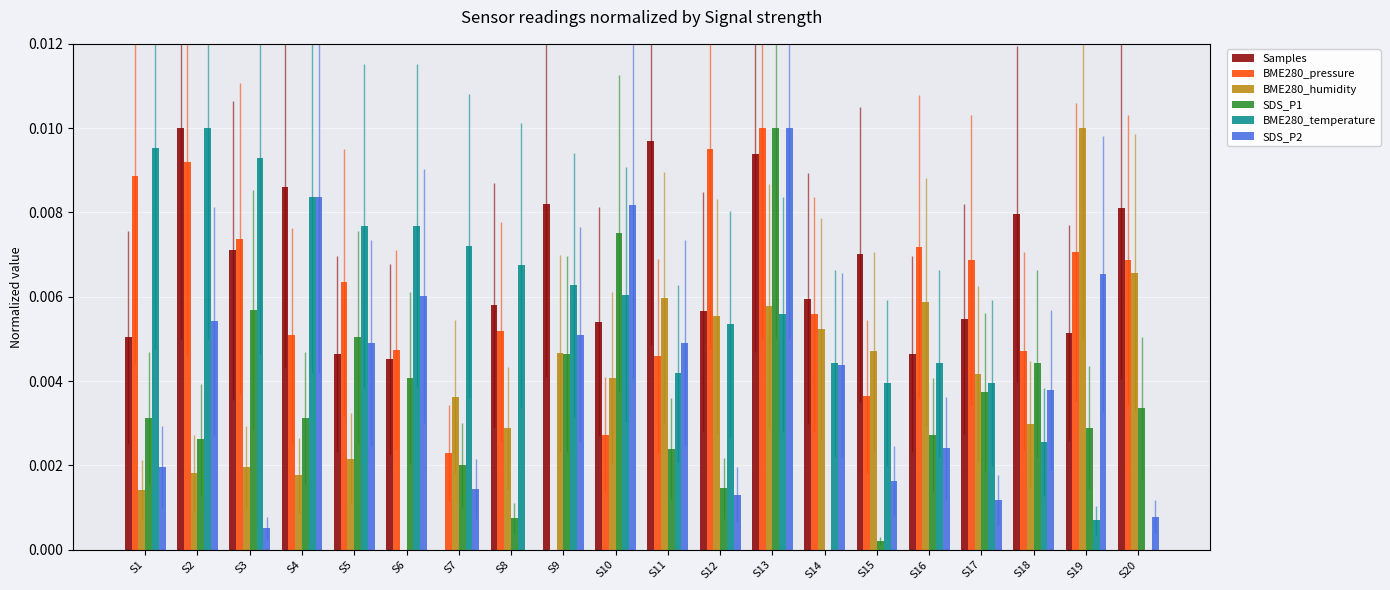

True or false: BME280_humidity has a value of 0.0 at S17.

True